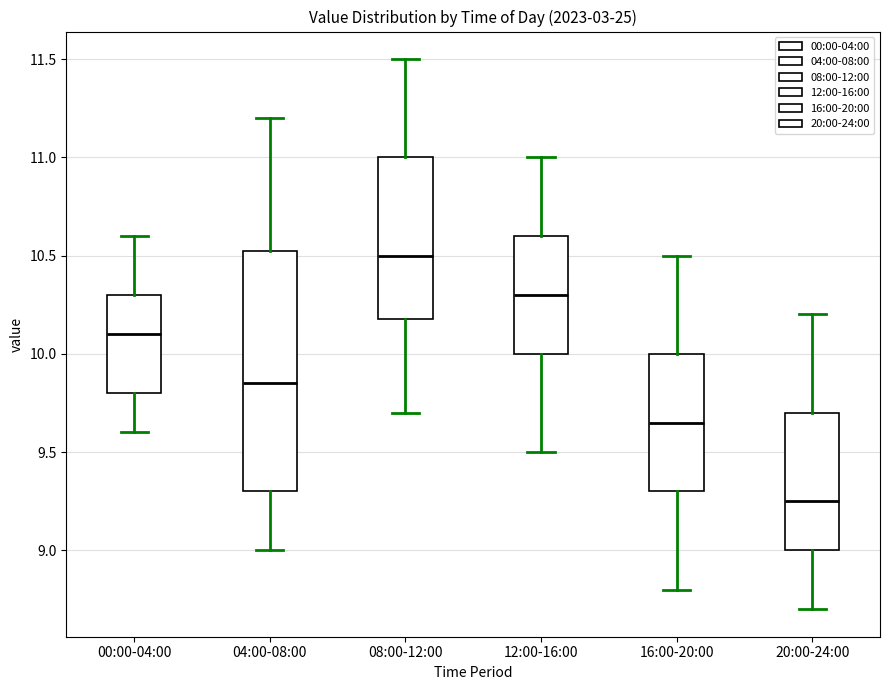

Reading left to right, transcribe this box plot: for each box, give where its median line is, the range the box spans, and where its two whiskers end, as read against the y-axis. The values are not printed on the chart, so give them approximately, as read against the axis.

00:00-04:00: median 10.10, box 9.80 to 10.30, whiskers 9.60 to 10.60
04:00-08:00: median 9.85, box 9.30 to 10.55, whiskers 9.00 to 11.20
08:00-12:00: median 10.50, box 10.20 to 11.00, whiskers 9.70 to 11.50
12:00-16:00: median 10.30, box 10.00 to 10.60, whiskers 9.50 to 11.00
16:00-20:00: median 9.65, box 9.30 to 10.00, whiskers 8.80 to 10.50
20:00-24:00: median 9.25, box 9.00 to 9.70, whiskers 8.70 to 10.20